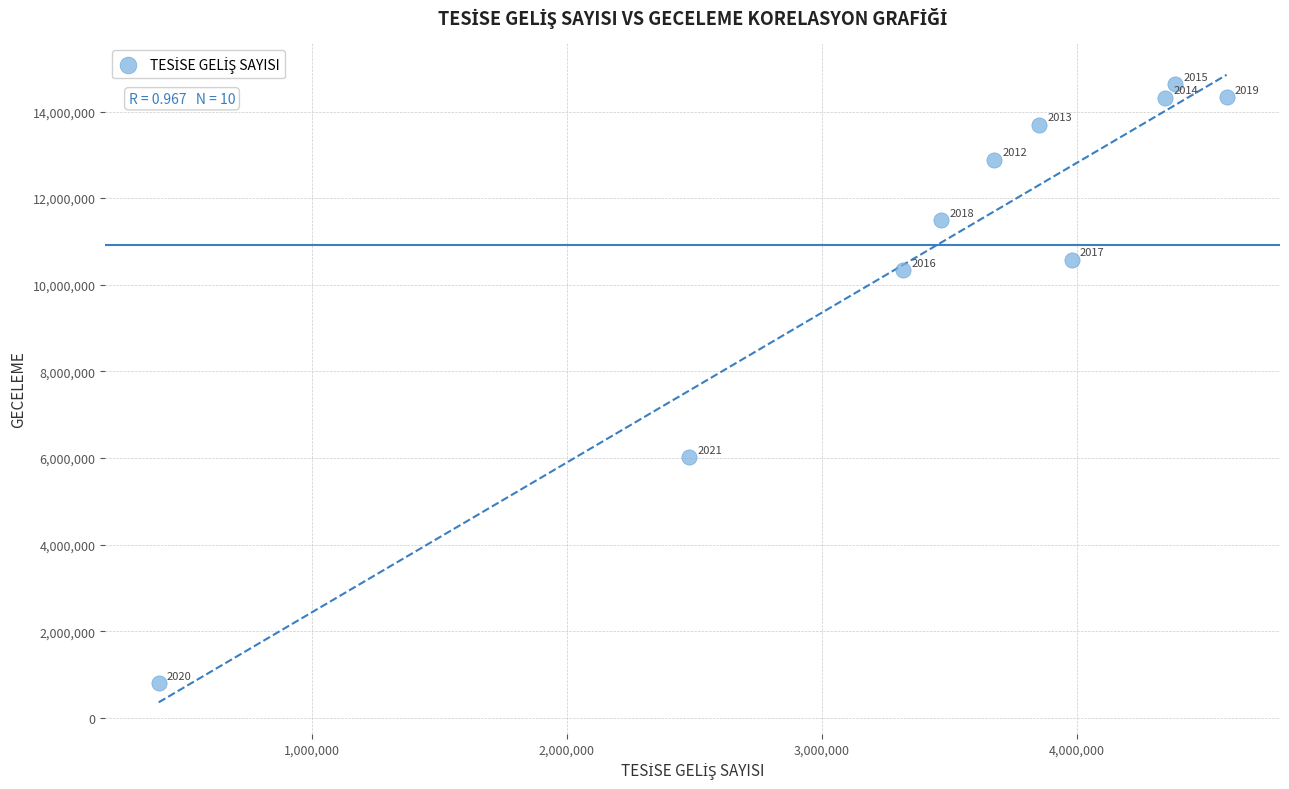

What Y value in the scatter plot is closest to 7715704?

6019981